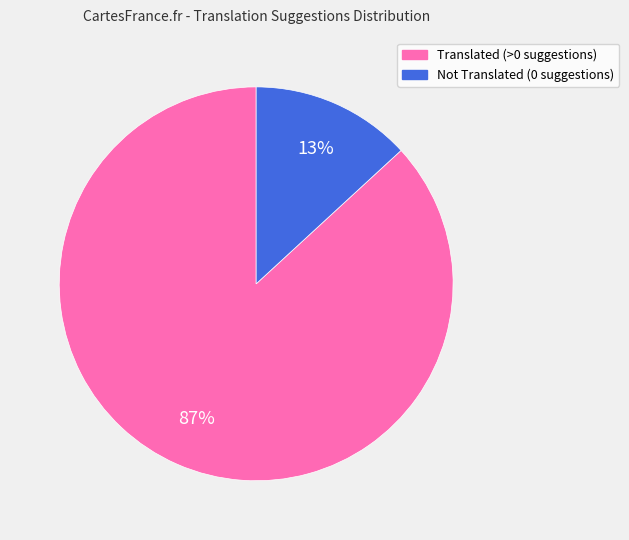

Is there any slice that represents more than half of the pie?

Yes